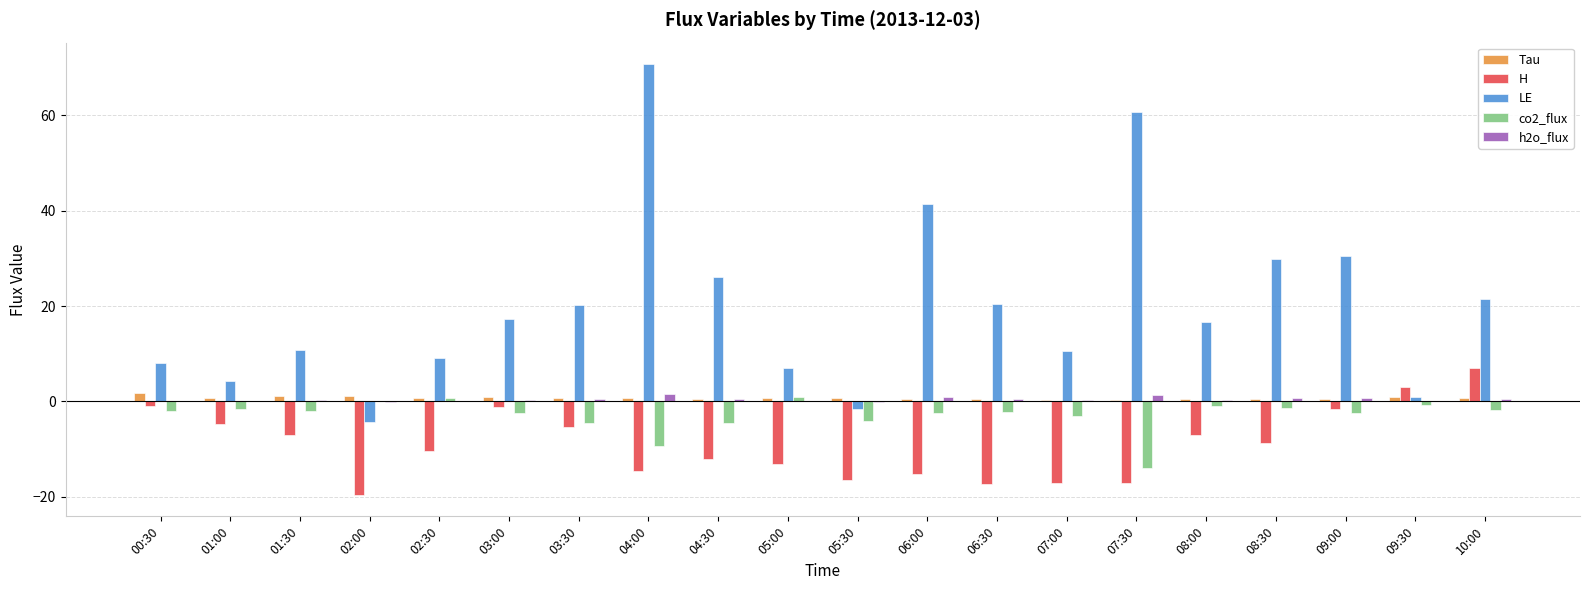

True or false: LE has a value of 60.7 at 07:30.

True